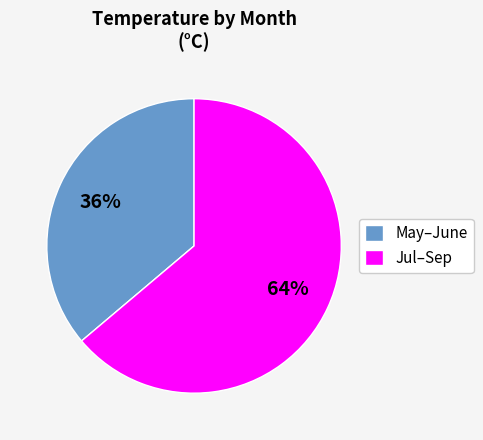

Rank the categories by value from highest to lowest.

Jul–Sep, May–June